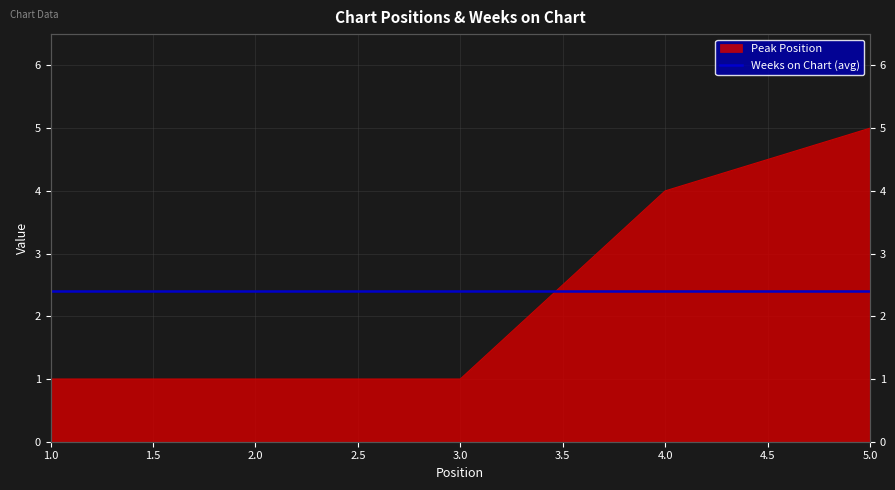

Reading left to right, extract all data points from this chart.

1	1	1	4	5